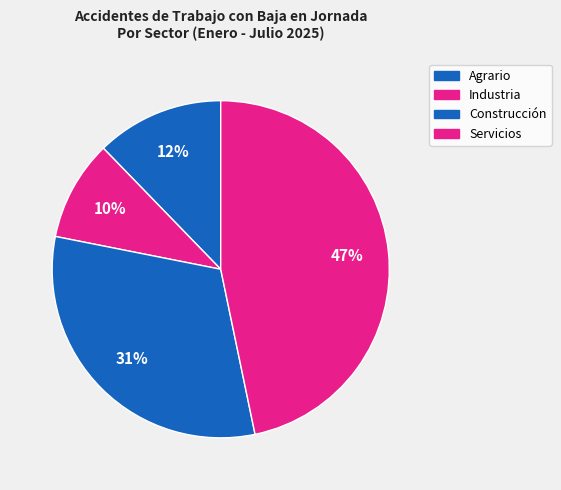

To the nearest percent, what percentage of the pie is Industria?

10%